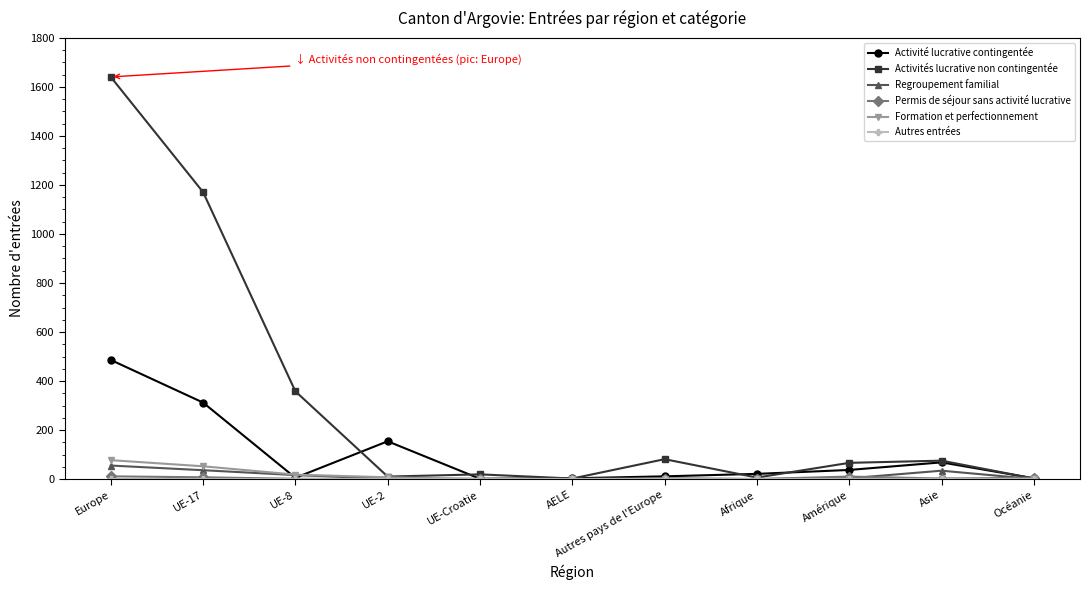

What is the label of the 7th point from the right?

UE-Croatie